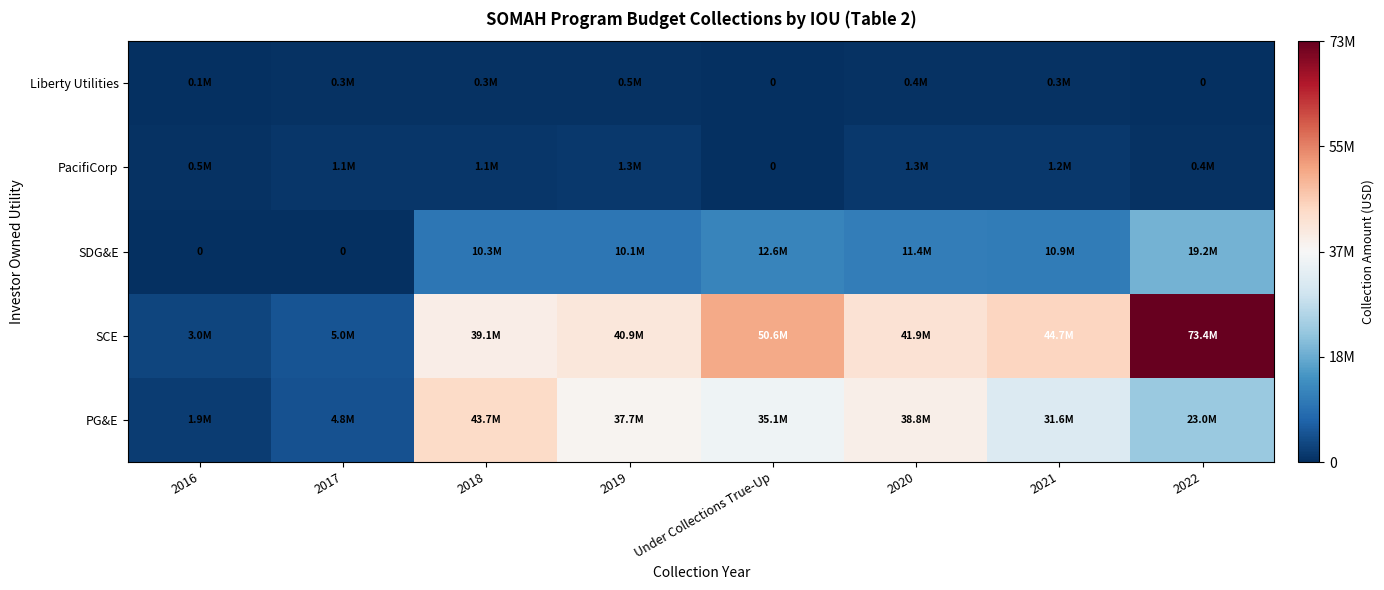

Read the SCE value at 2016.

3036945